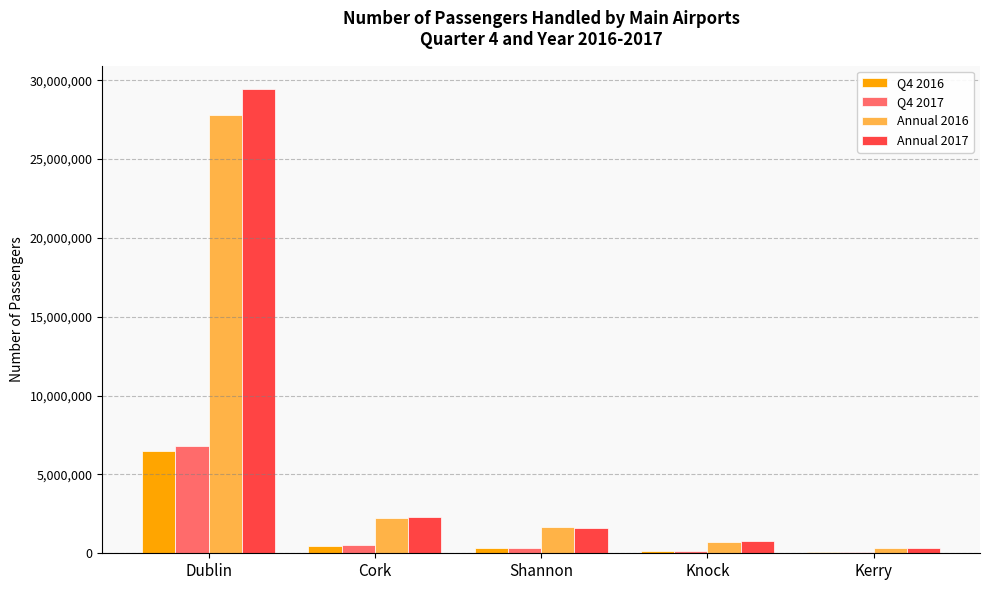

At which category is the sum across all series the highest?

Dublin